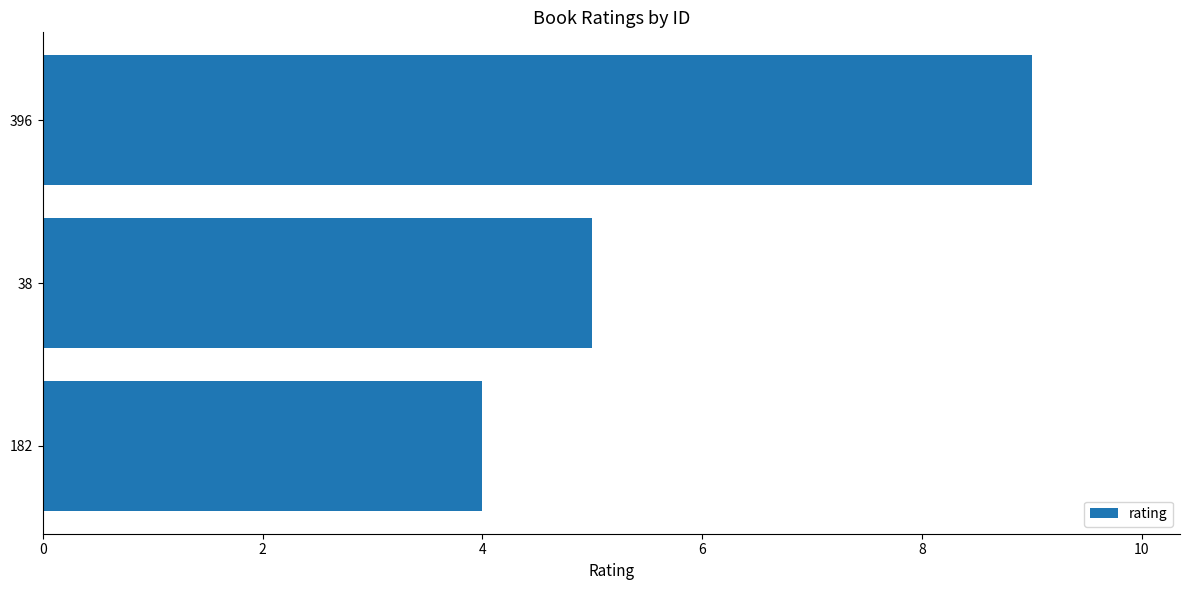

How many bars are there in total?

3